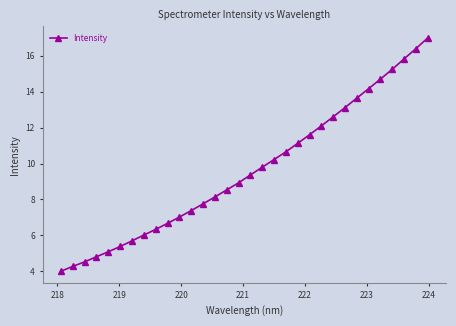

What is the greatest value displayed?

17.0